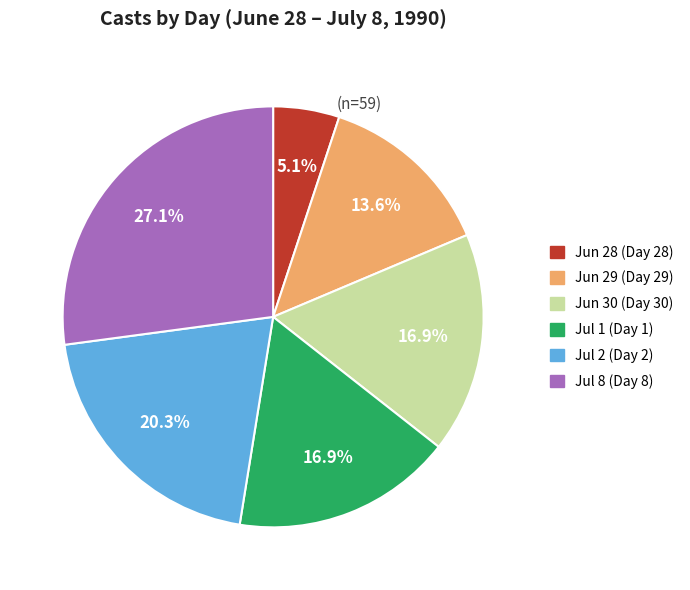

Is there a majority slice in this chart?

No